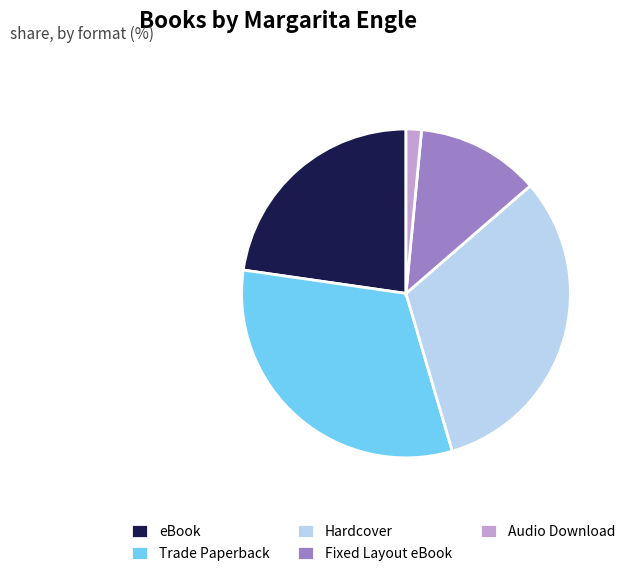

Is the sum of eBook and Hardcover greater than half?

Yes